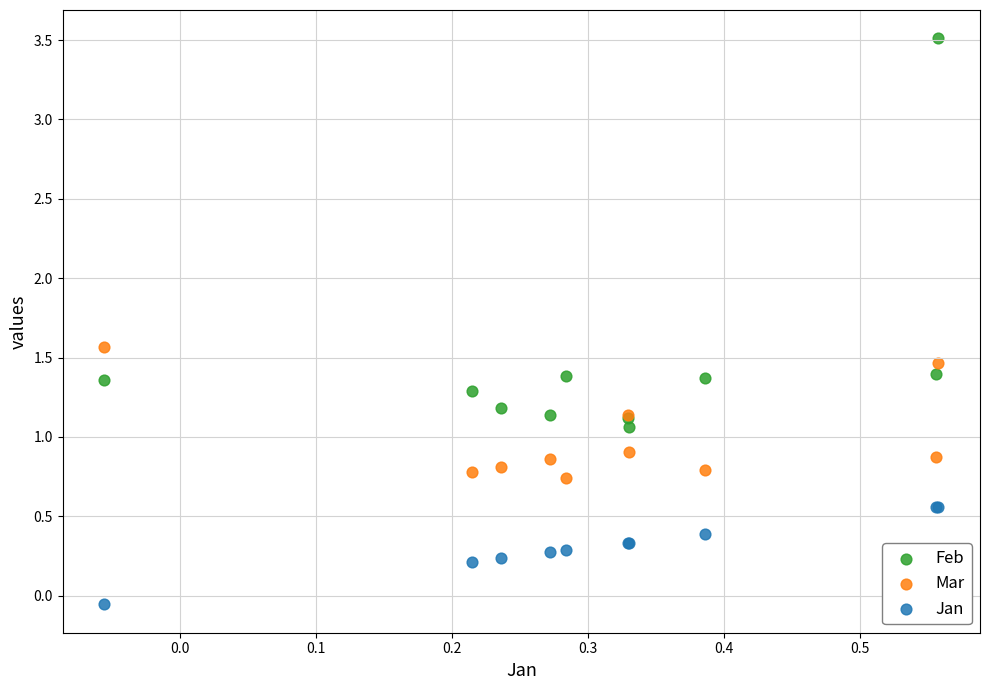

Which series contains the highest Y value?

Feb